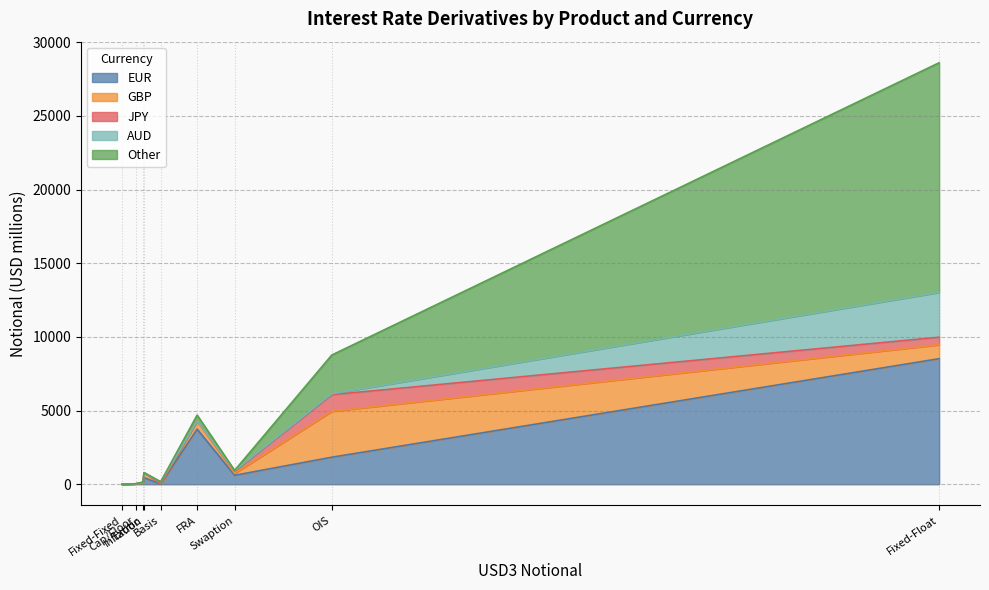

Where is GBP nearest to the value 1559?

Fixed-Float